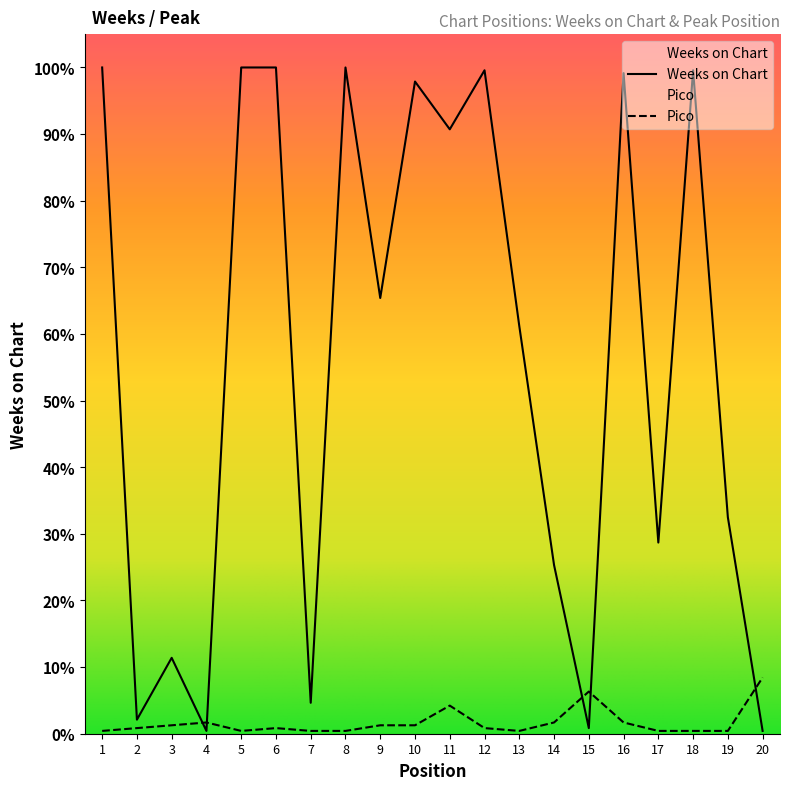

What is the sum of the Pico values at 1 and 7?

2